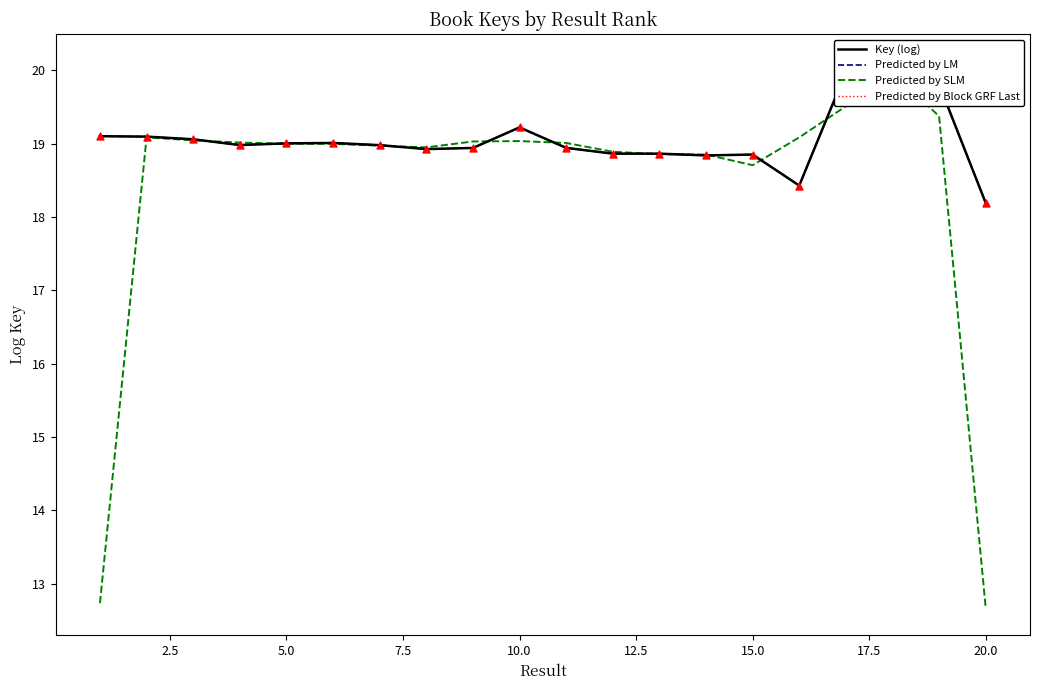

What are all the series names shown in the legend?

Key (log), Predicted by LM, Predicted by SLM, Predicted by Block GRF Last